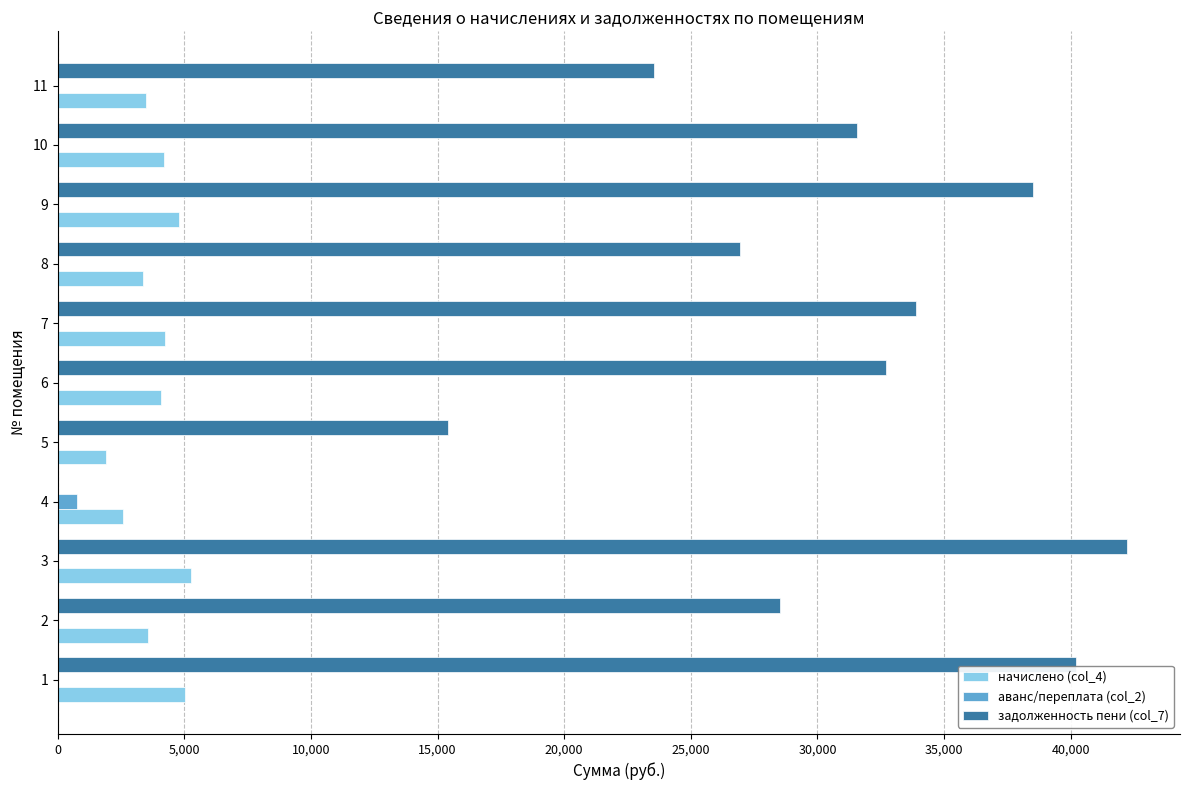

Is the value of аванс/переплата (col_2) at 2 greater than the value of начислено (col_4) at 7?

No